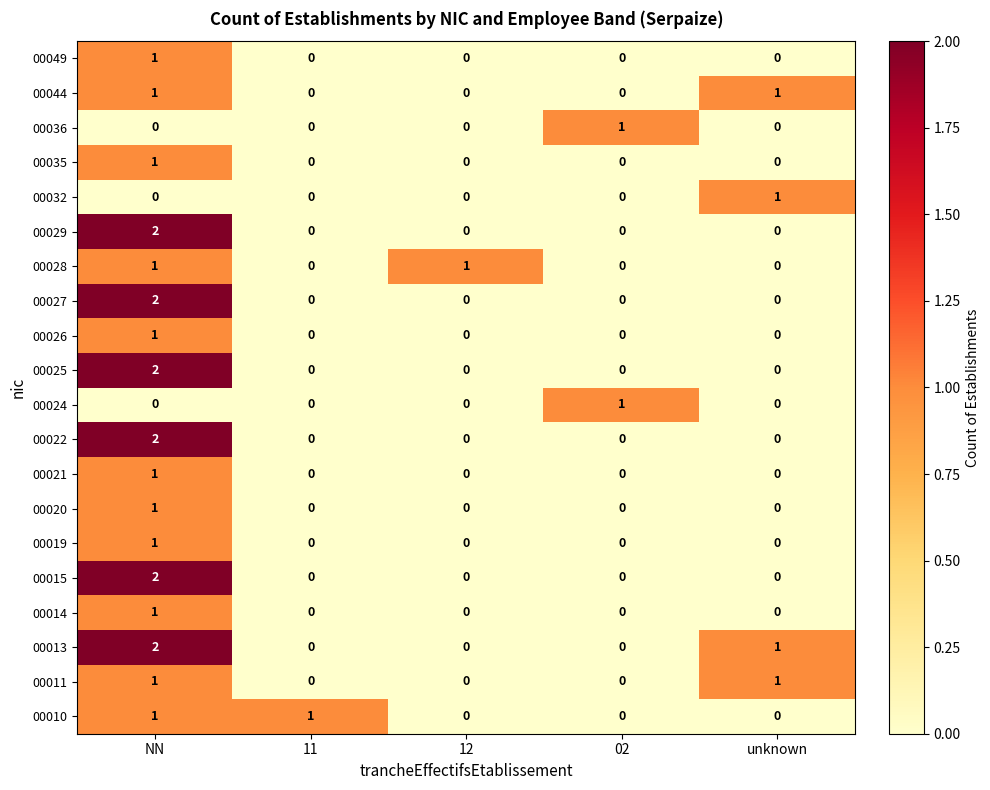

How many 00027 values are between 0 and 1?

4